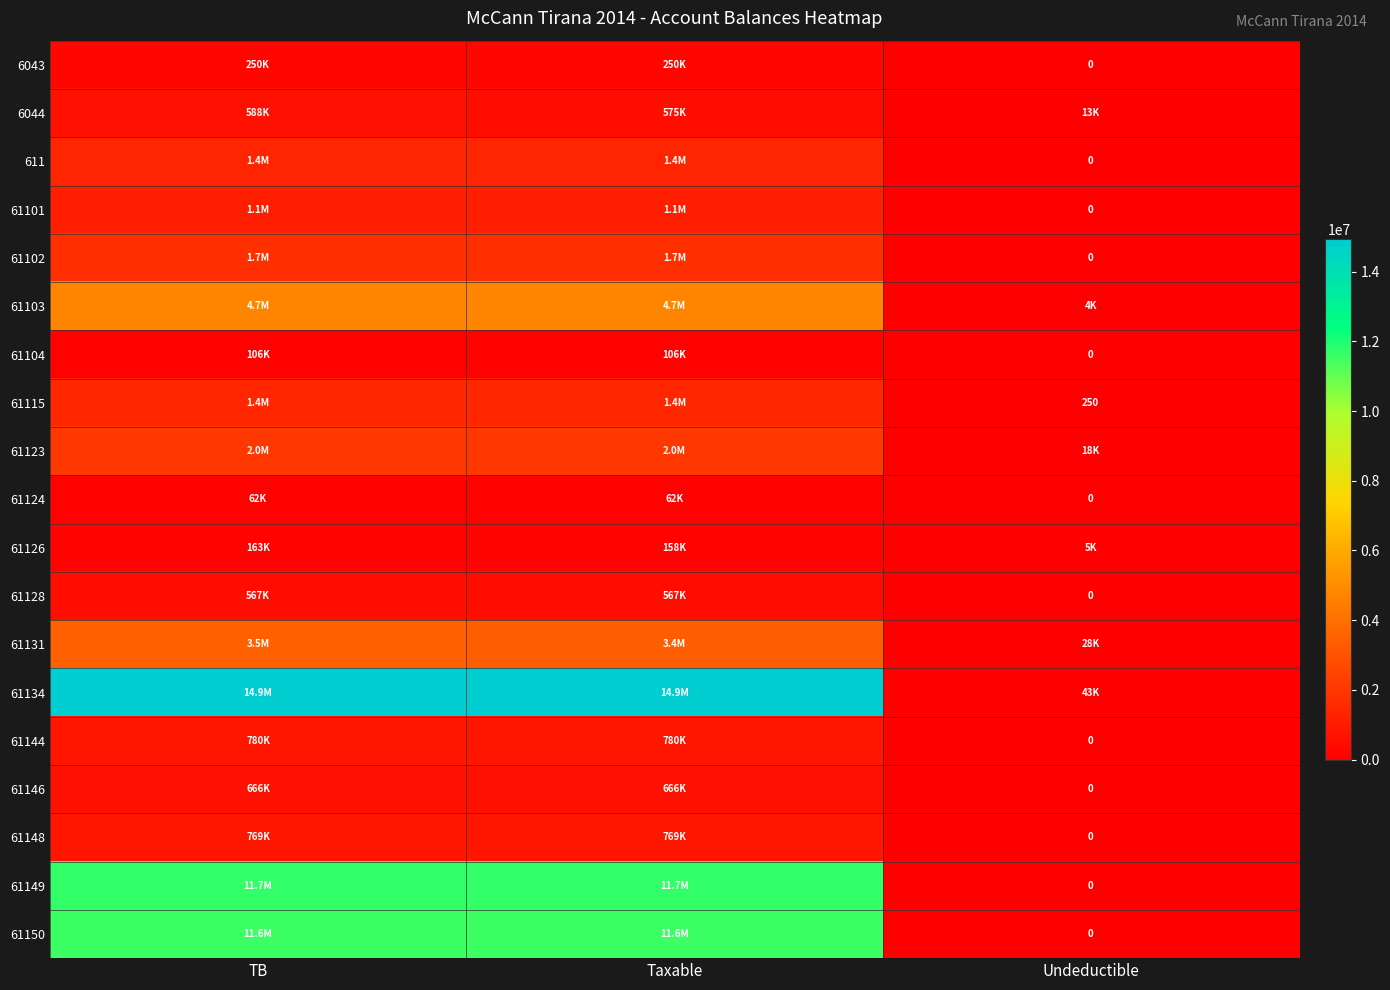

What is the greatest value displayed?

14931158.8